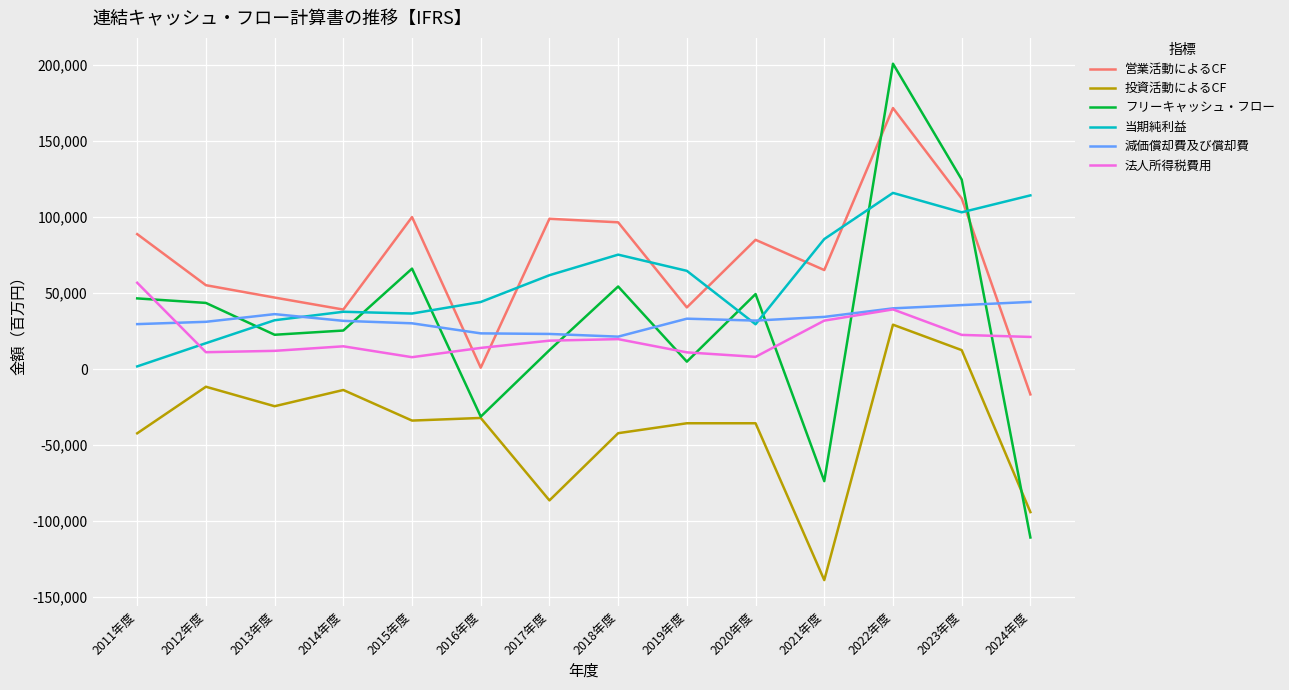

What is the minimum value shown in the chart?

-138819